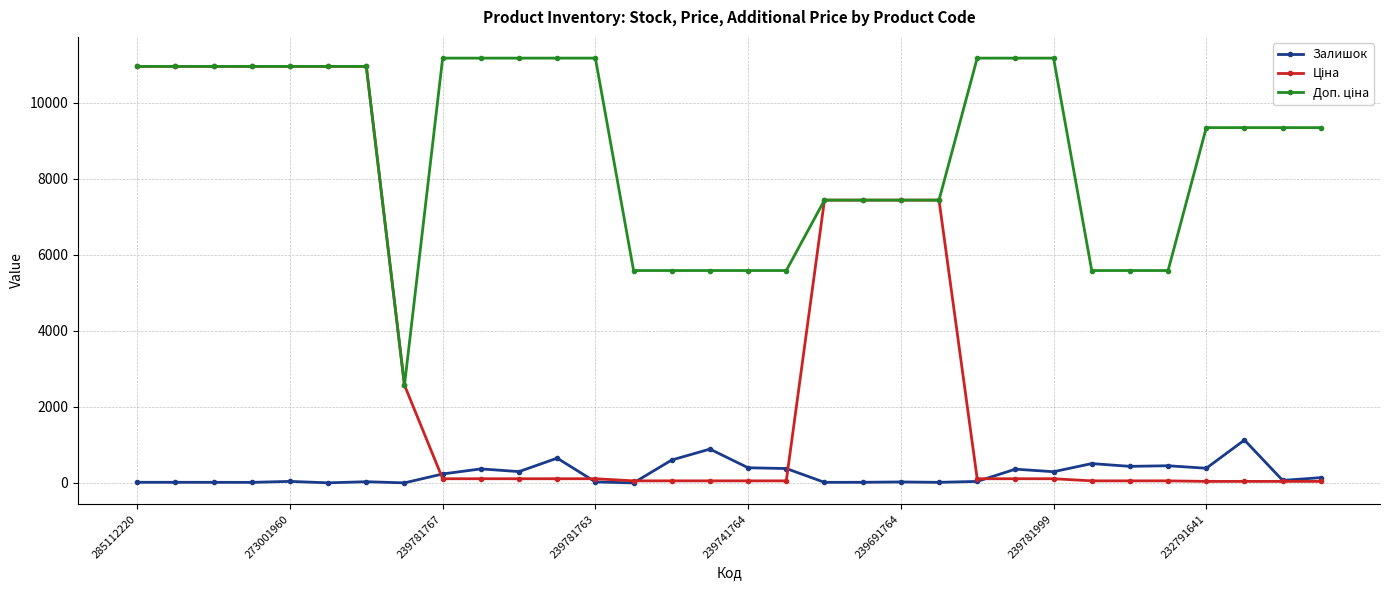

What is the maximum value shown in the chart?

11169.0